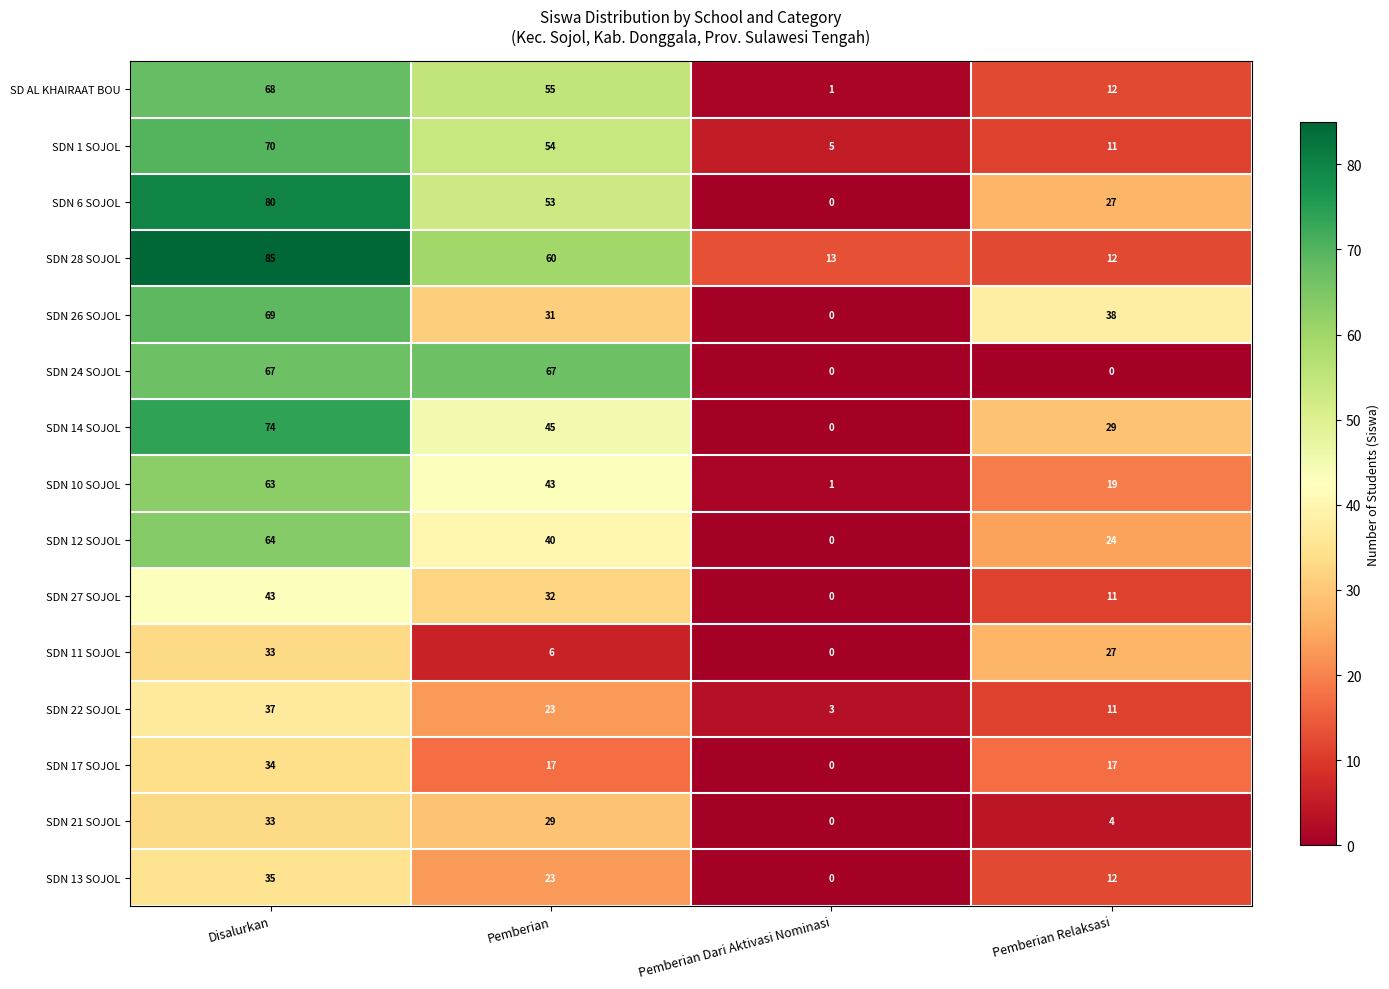

The value of SDN 22 SOJOL at Disalurkan is 37. True or false?

True